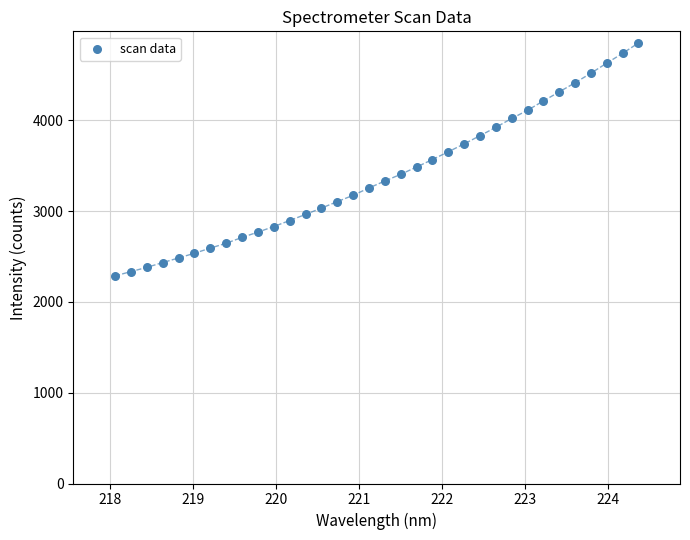

What is the range of X values (max minus min)?

6.3